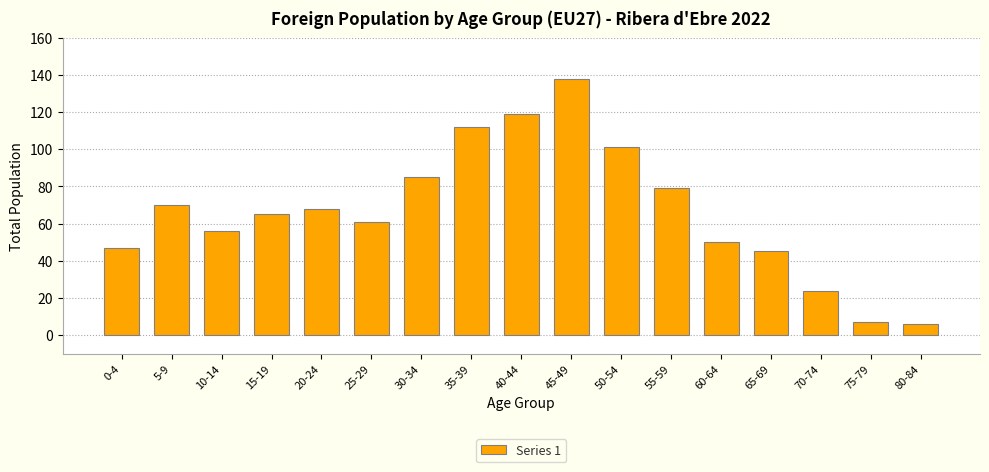

Reading left to right, list all the values displayed in this chart.

0-4=47	5-9=70	10-14=56	15-19=65	20-24=68	25-29=61	30-34=85	35-39=112	40-44=119	45-49=138	50-54=101	55-59=79	60-64=50	65-69=45	70-74=24	75-79=7	80-84=6